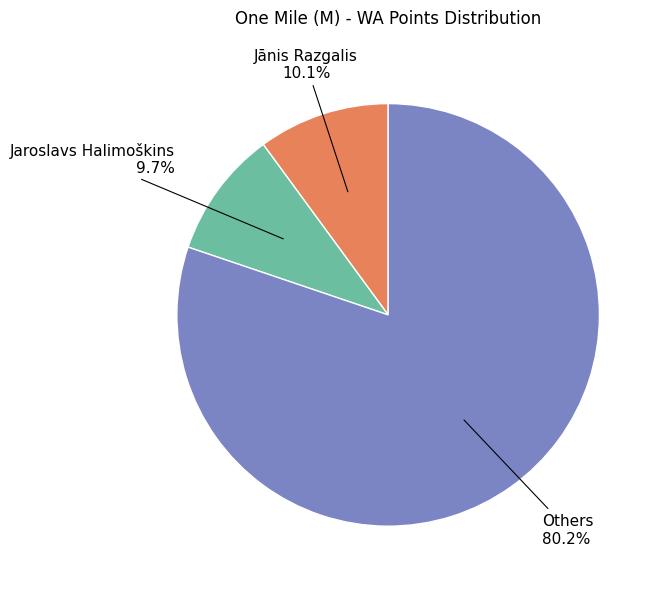

Is there any slice that represents more than half of the pie?

Yes